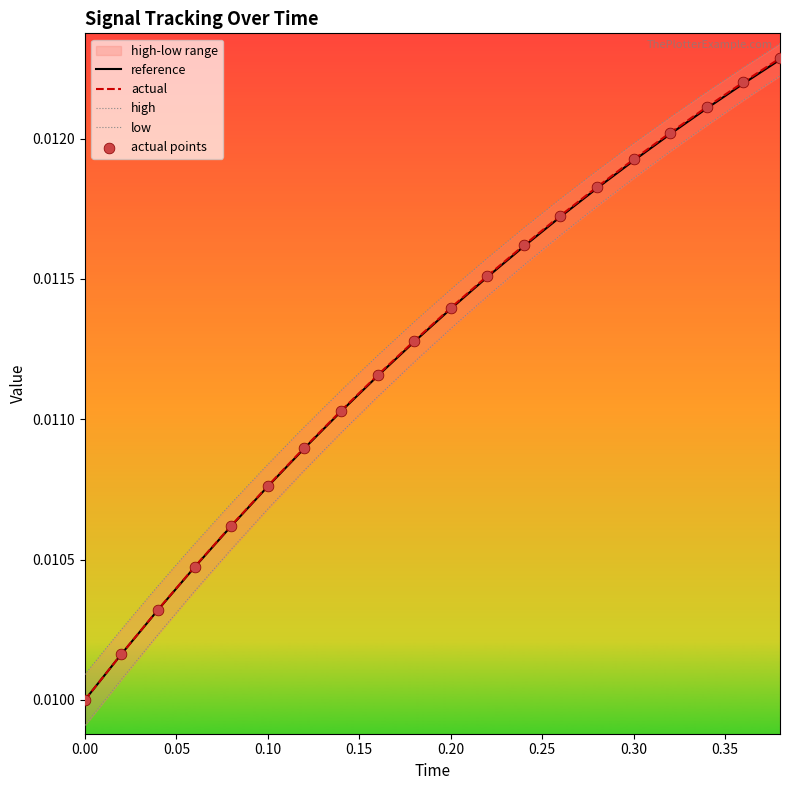

At how many categories does at least one series exceed 0?

20